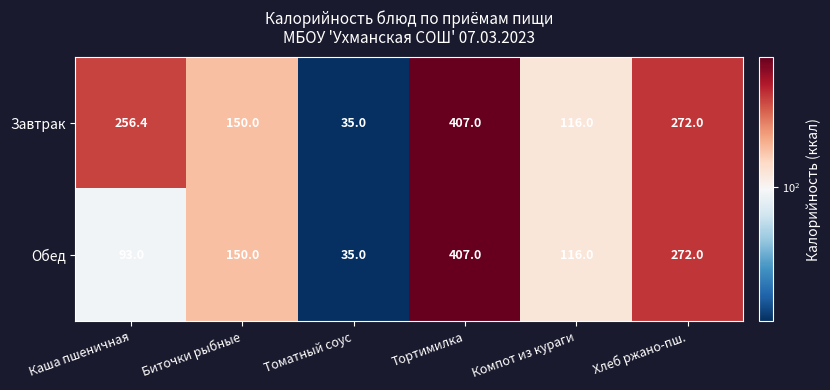

The value of Обед at Биточки рыбные is 150.0. True or false?

True